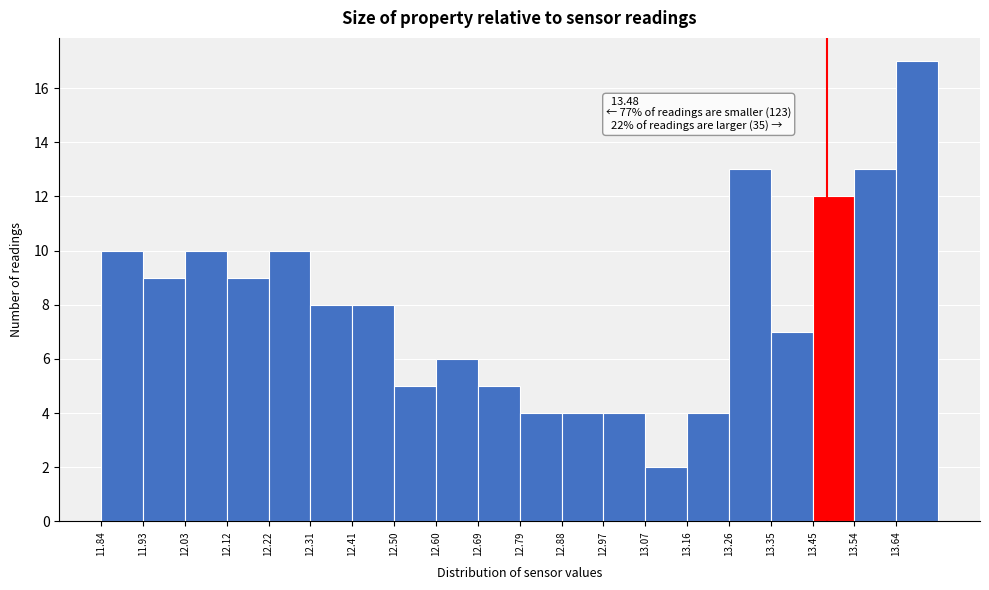

Over which range of the x-axis is the bar tallest?

13.64 to 13.73